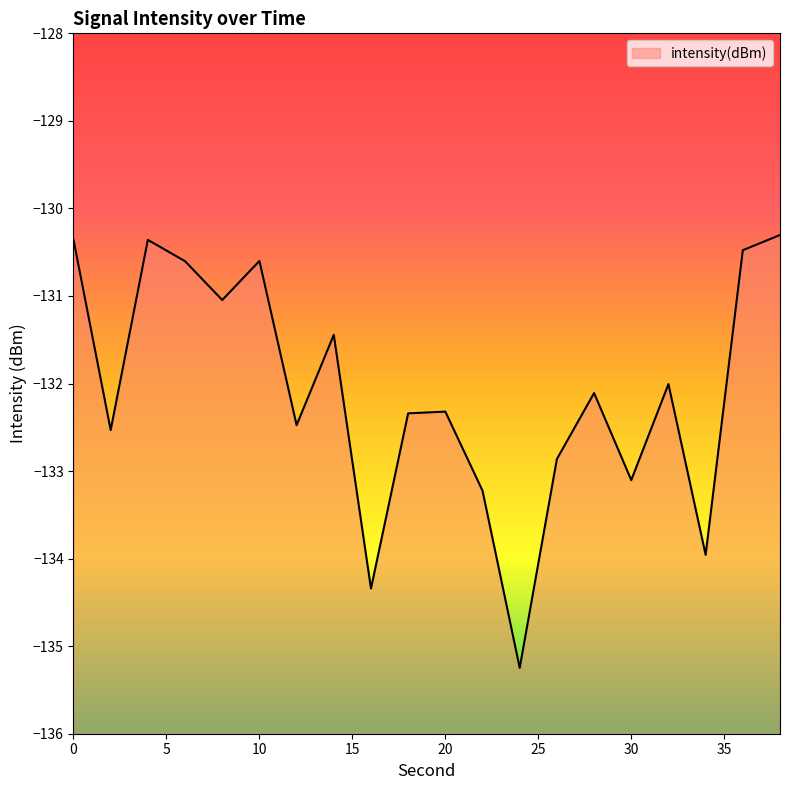

At which category does the chart reach its peak across all series?

38